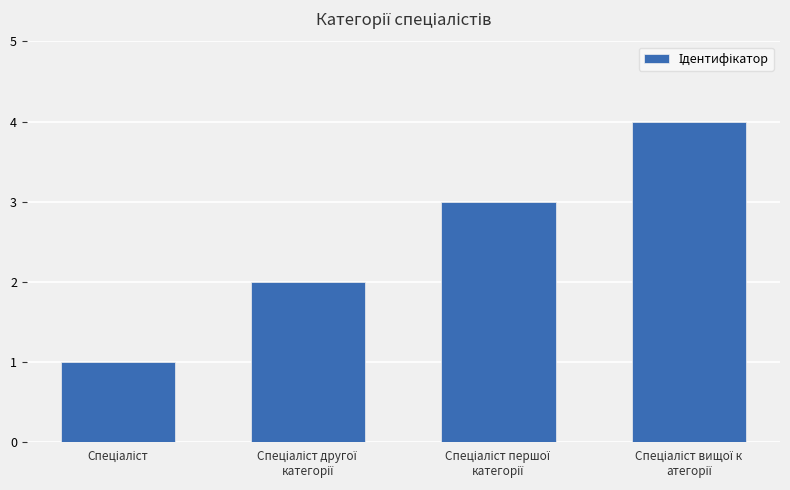

What is the sum of all values?

10